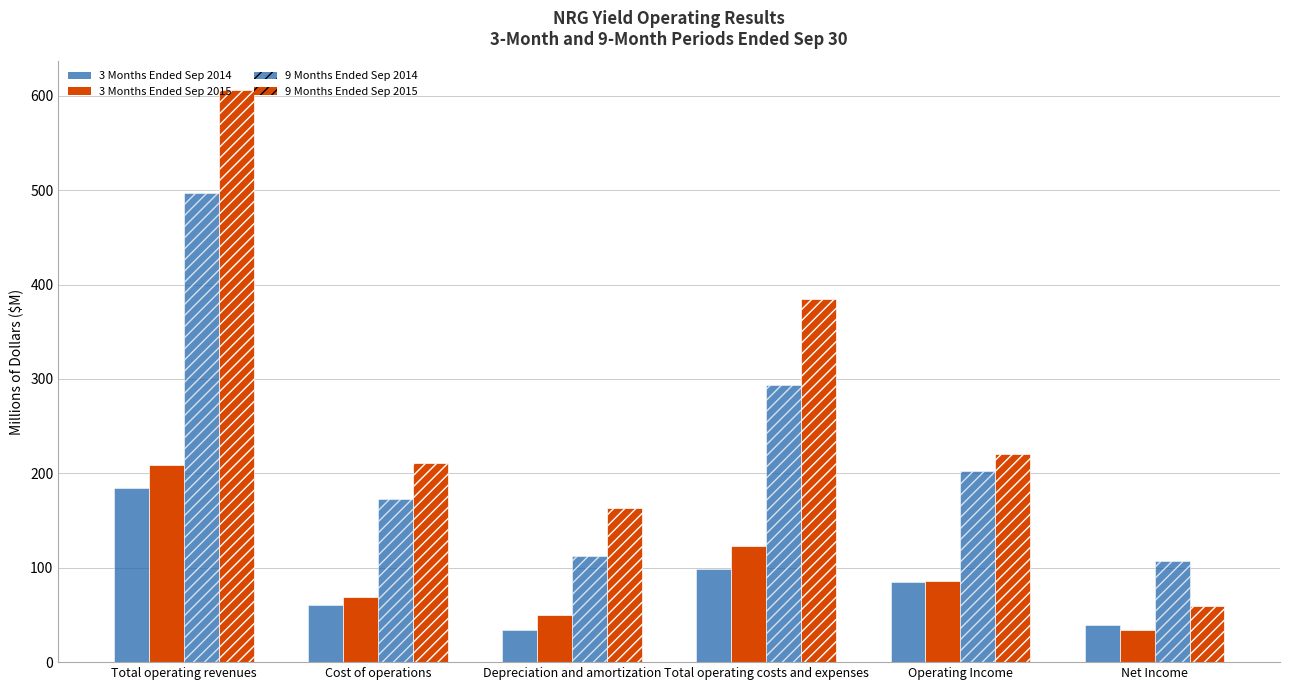

What is the value of the 3 Months Ended Sep 2015 bar at the 4th from the left?

123